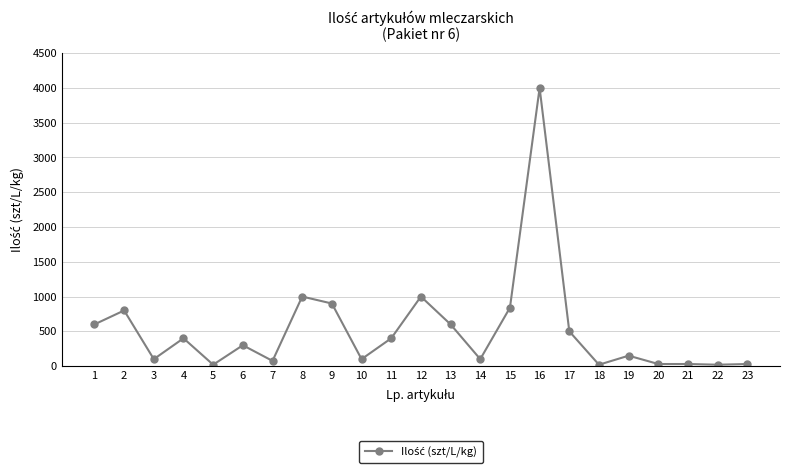

What is the greatest value displayed?

4000